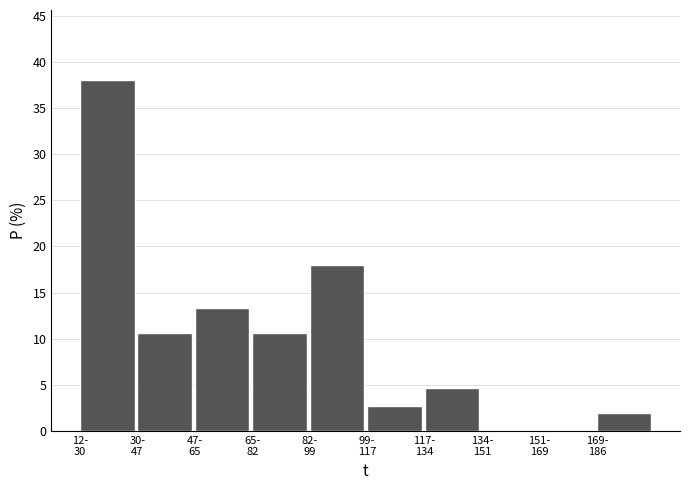

What is the sum of all values?

100.0